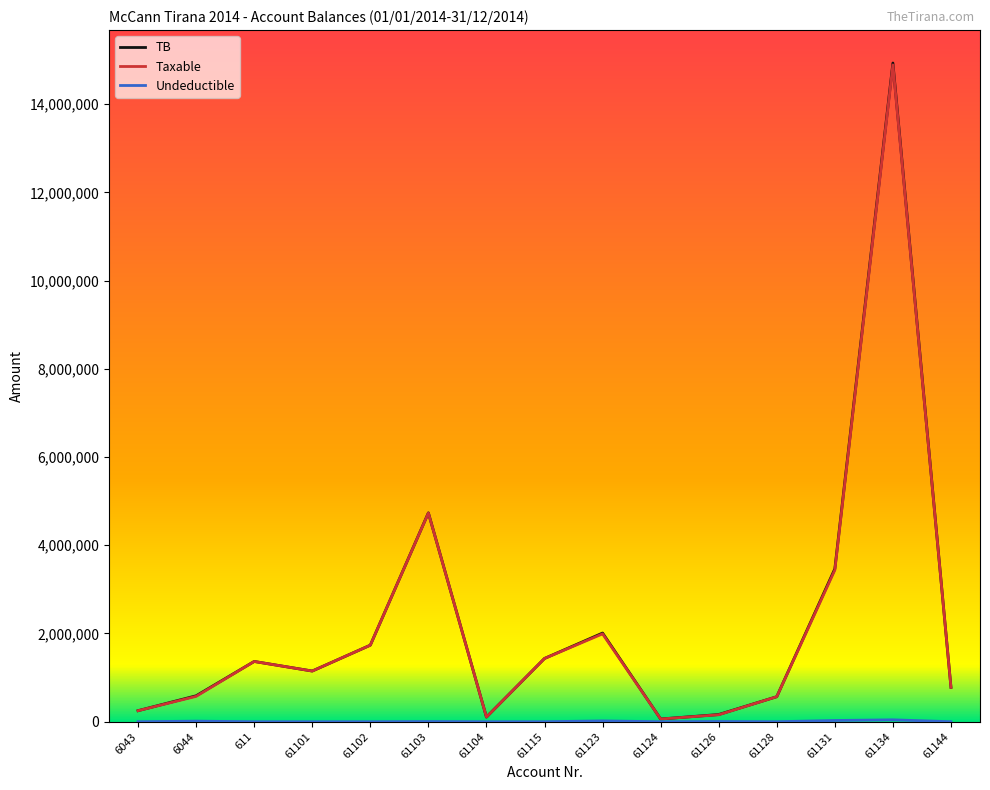

Which series has the widest spread of values?

TB